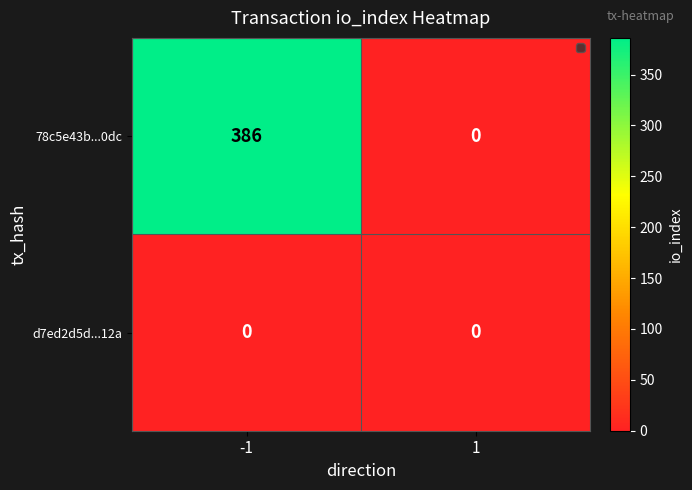

At which category does the chart reach its peak across all series?

-1